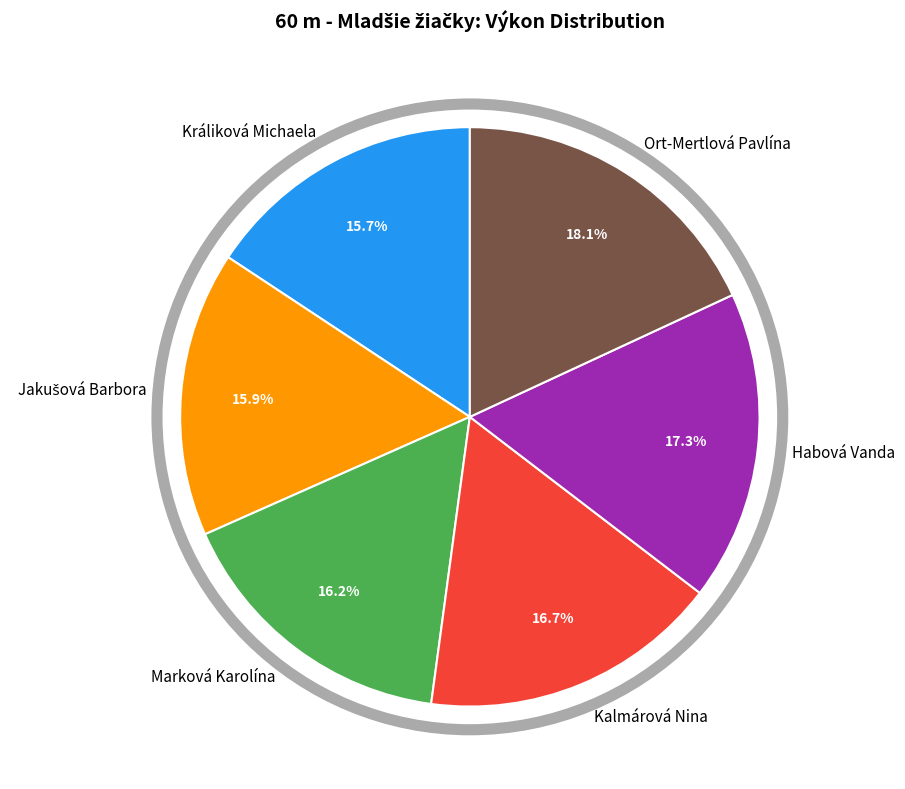

Is Králiková Michaela the majority of the pie?

No